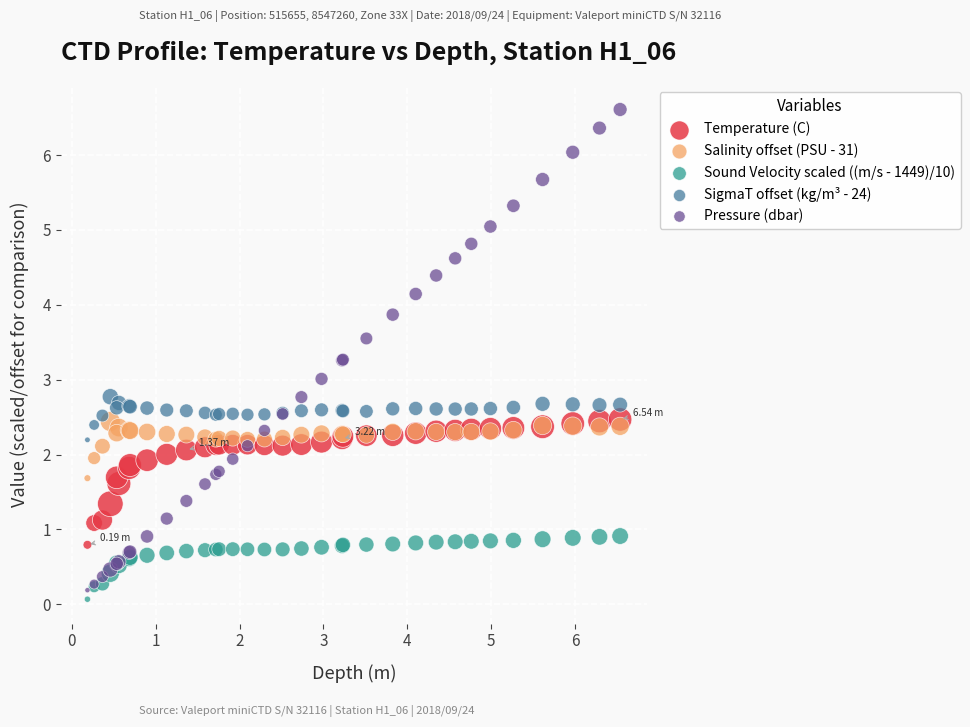

Which series reaches the maximum Y coordinate?

Pressure (dbar)